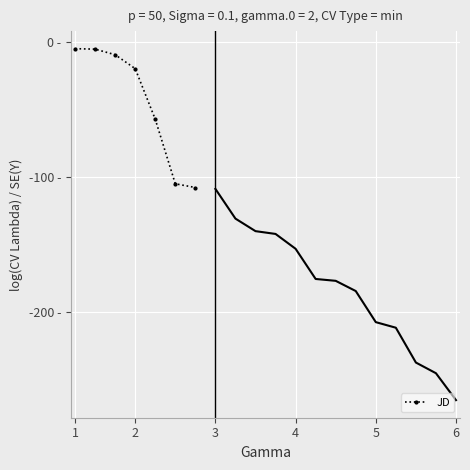

Is this an area chart (filled region under the line)?

No